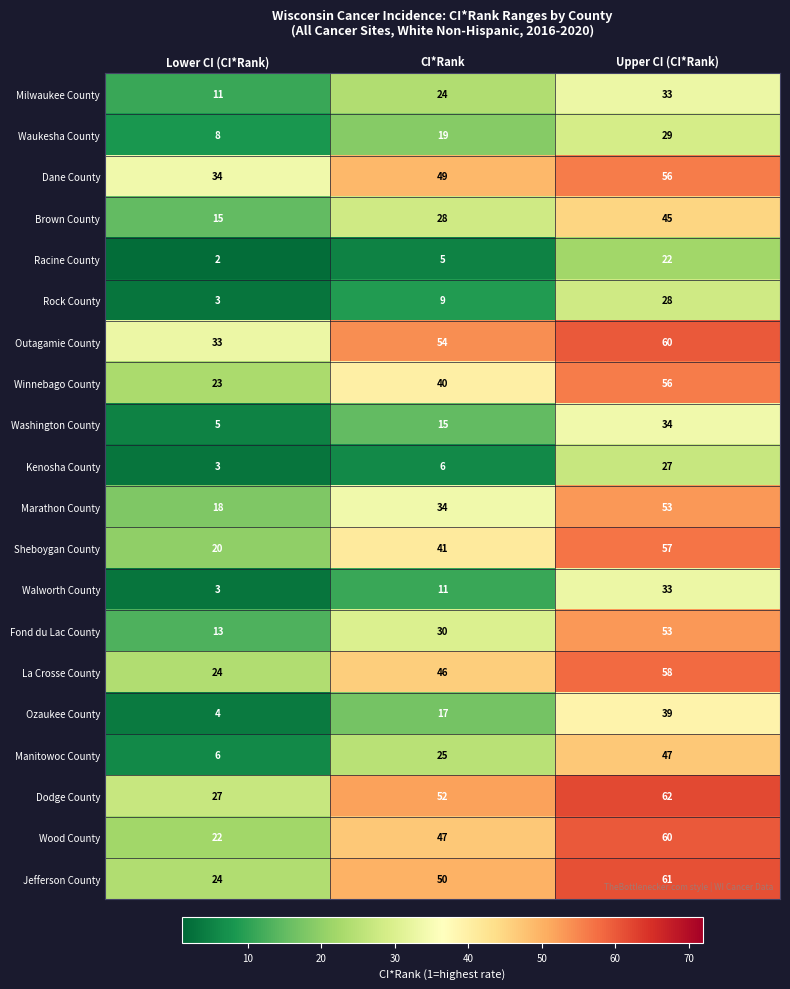

Which category has the highest value across all series?

Upper CI (CI*Rank)